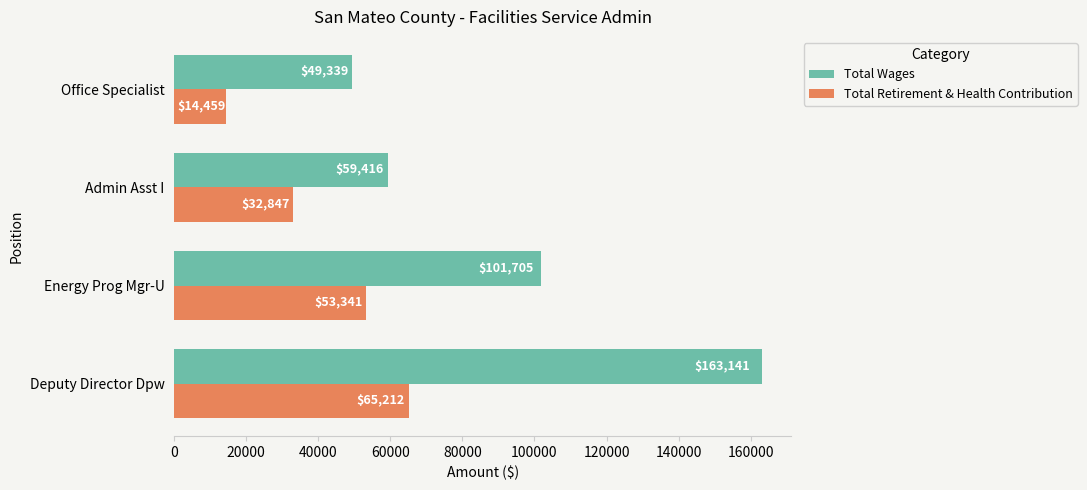

Which series has the widest spread of values?

Total Wages